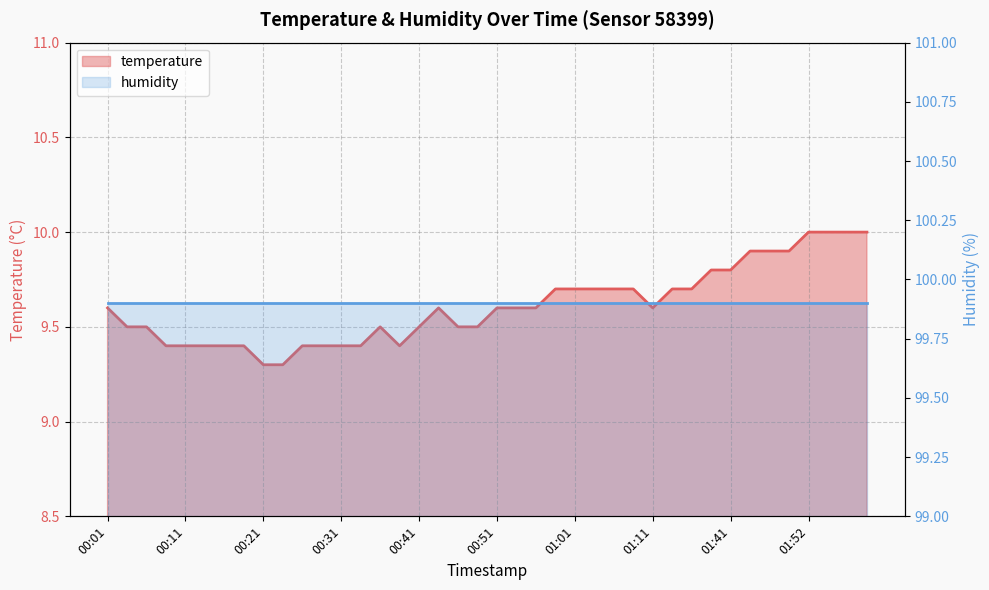

Reading right to left, extract all data points from this chart.

01:59=10.0	01:57=10.0	01:54=10.0	01:52=10.0	01:49=9.9	01:46=9.9	01:43=9.9	01:41=9.8	01:38=9.8	01:30=9.7	01:25=9.7	01:11=9.6	01:08=9.7	01:06=9.7	01:03=9.7	01:01=9.7	00:58=9.7	00:56=9.6	00:53=9.6	00:51=9.6	00:48=9.5	00:46=9.5	00:43=9.6	00:41=9.5	00:38=9.4	00:36=9.5	00:33=9.4	00:31=9.4	00:28=9.4	00:26=9.4	00:23=9.3	00:21=9.3	00:19=9.4	00:16=9.4	00:14=9.4	00:11=9.4	00:09=9.4	00:06=9.5	00:04=9.5	00:01=9.6